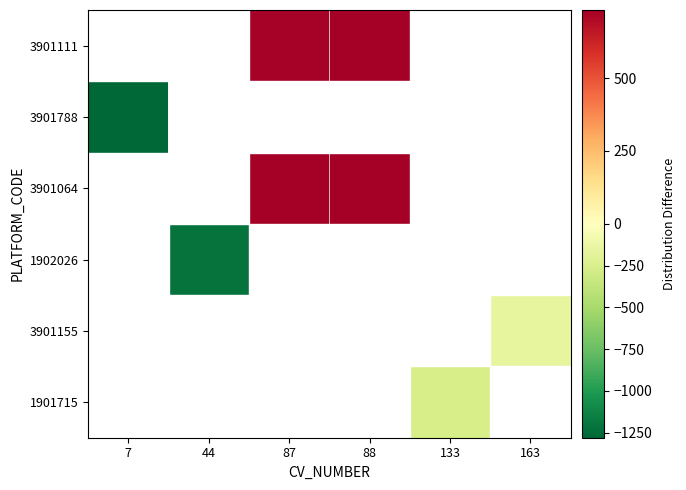

The value of 1902026 at 44 is -1218.0. True or false?

True